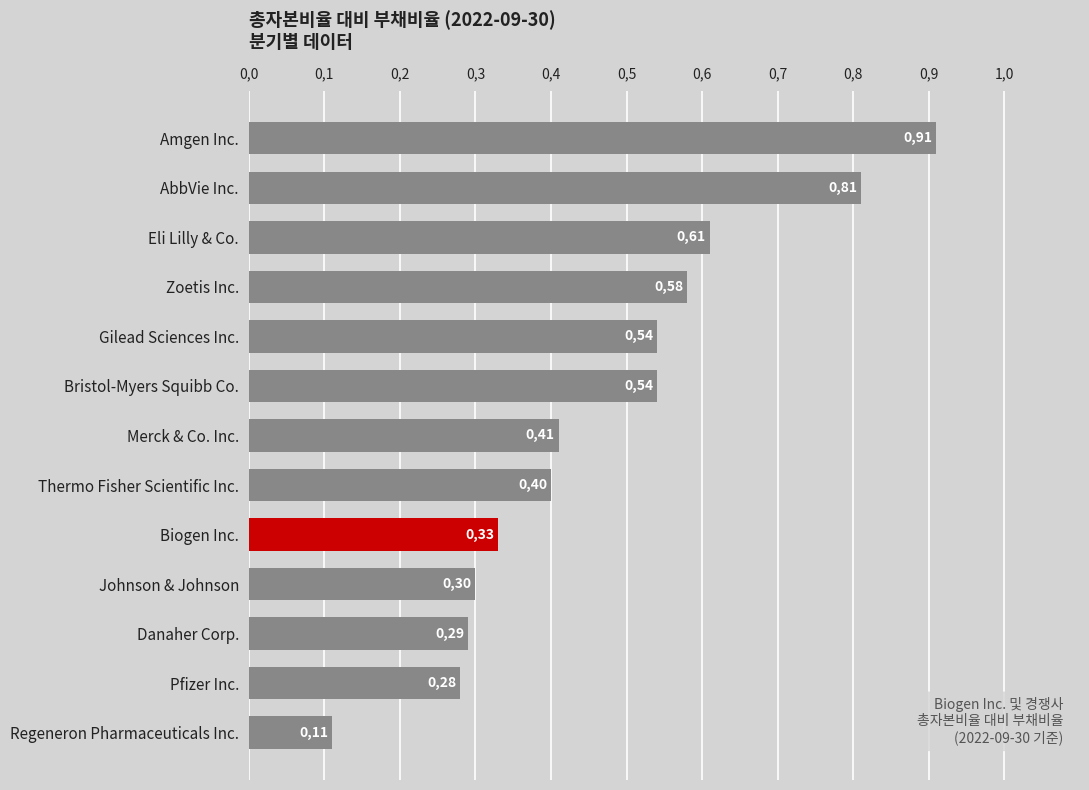

Are the bars horizontal?

Yes